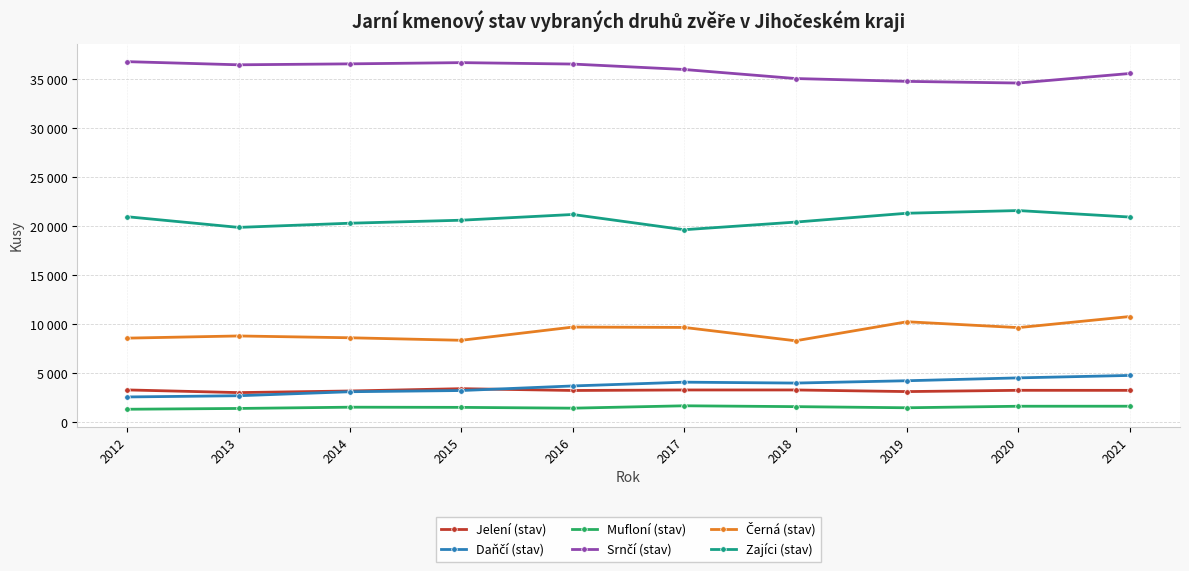

Reading left to right, transcribe all the data shown in this chart.

Jelení (stav): 2012=3323	2013=3050	2014=3214	2015=3451	2016=3266	2017=3319	2018=3319	2019=3154	2020=3284	2021=3279
Daňčí (stav): 2012=2606	2013=2730	2014=3139	2015=3261	2016=3729	2017=4114	2018=4023	2019=4260	2020=4552	2021=4802
Mufloní (stav): 2012=1351	2013=1433	2014=1561	2015=1543	2016=1461	2017=1704	2018=1618	2019=1502	2020=1658	2021=1661
Srnčí (stav): 2012=36820	2013=36498	2014=36594	2015=36720	2016=36574	2017=36019	2018=35096	2019=34807	2020=34637	2021=35612
Černá (stav): 2012=8607	2013=8830	2014=8644	2015=8388	2016=9736	2017=9700	2018=8337	2019=10279	2020=9681	2021=10813
Zajíci (stav): 2012=20996	2013=19908	2014=20334	2015=20640	2016=21225	2017=19669	2018=20449	2019=21352	2020=21625	2021=20962